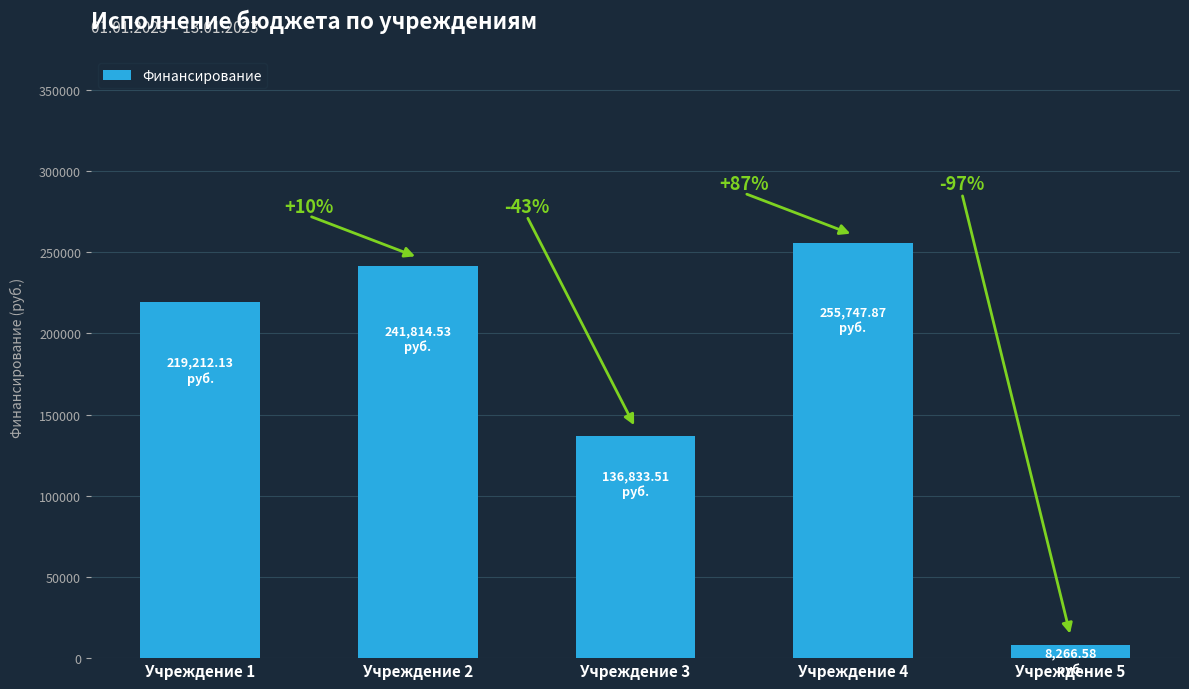

List the labels in order of value, smallest first.

Учреждение 5, Учреждение 3, Учреждение 1, Учреждение 2, Учреждение 4